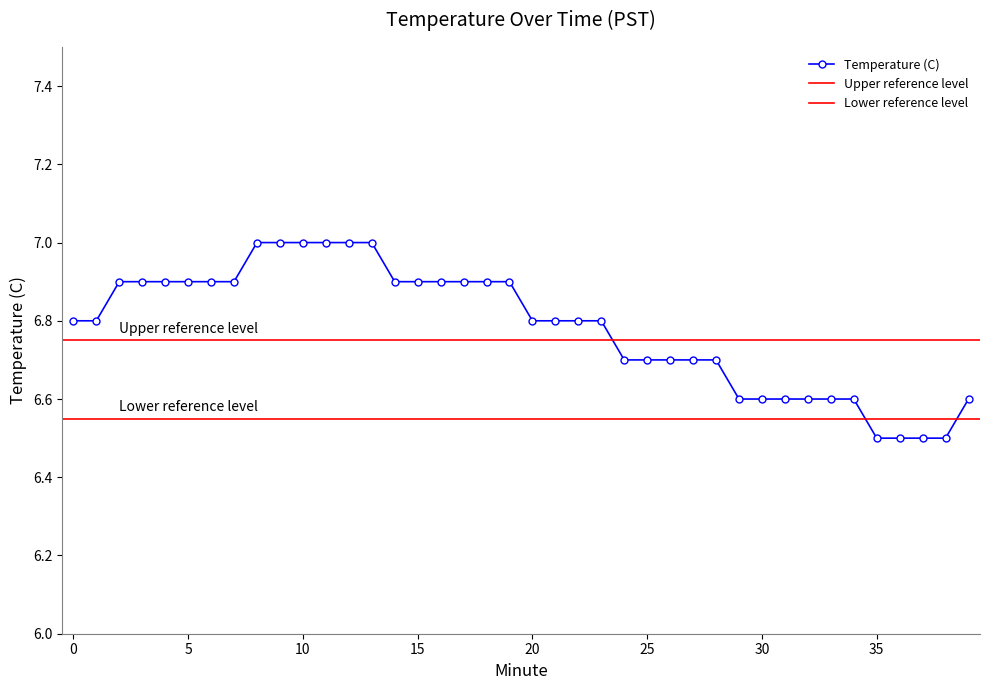

Reading left to right, what are all the values shown in this chart?

6.8	6.8	6.9	6.9	6.9	6.9	6.9	6.9	7.0	7.0	7.0	7.0	7.0	7.0	6.9	6.9	6.9	6.9	6.9	6.9	6.8	6.8	6.8	6.8	6.7	6.7	6.7	6.7	6.7	6.6	6.6	6.6	6.6	6.6	6.6	6.5	6.5	6.5	6.5	6.6